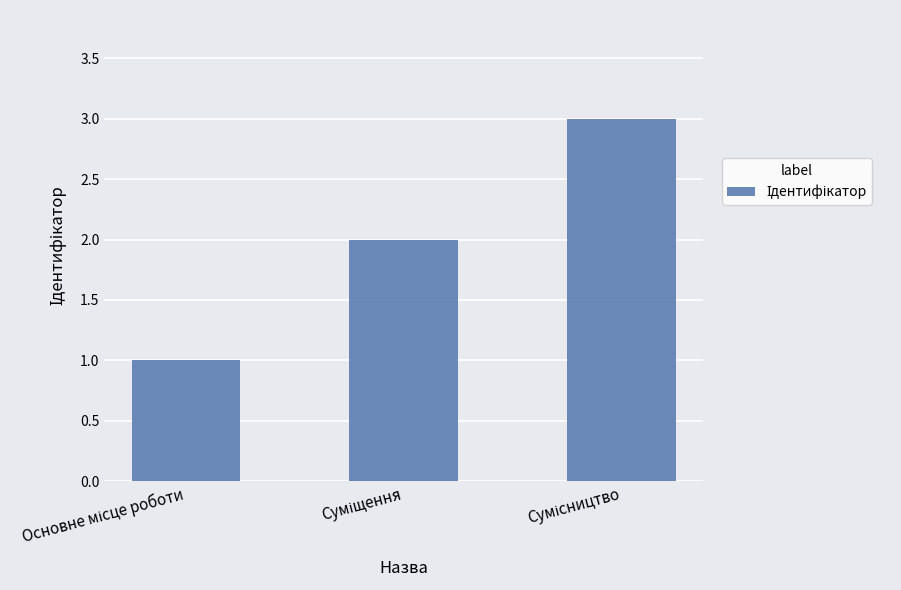

What is the greatest value displayed?

3